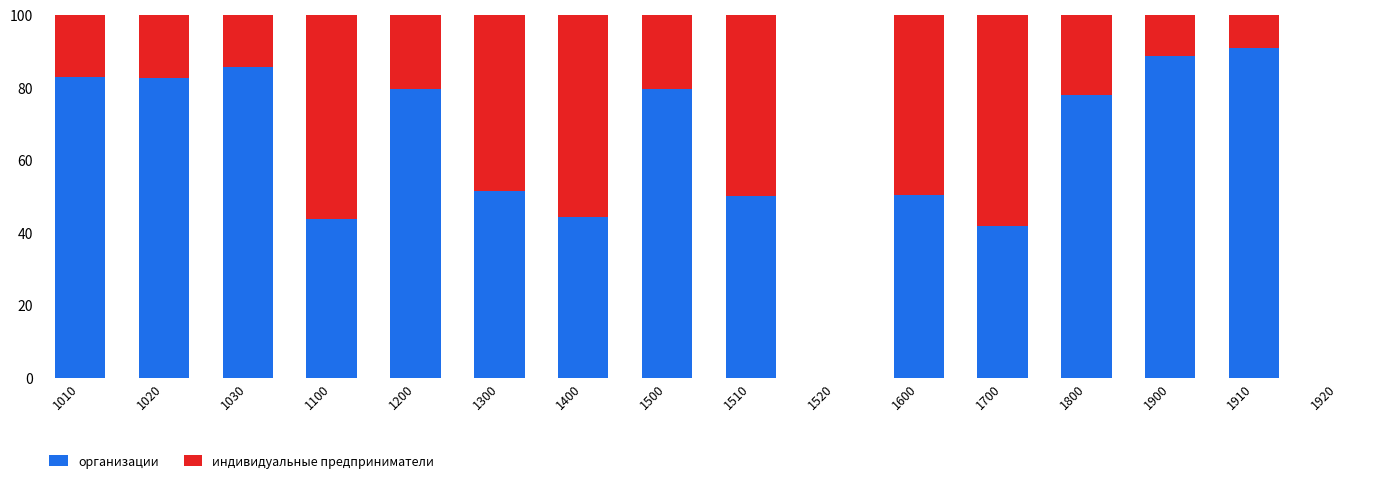

Where does the организации series first go above 77?

1010